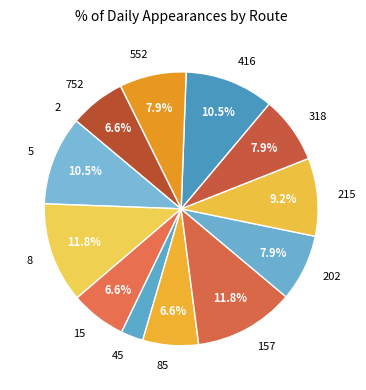

What is the total percentage of 5 and 85?

17.1%